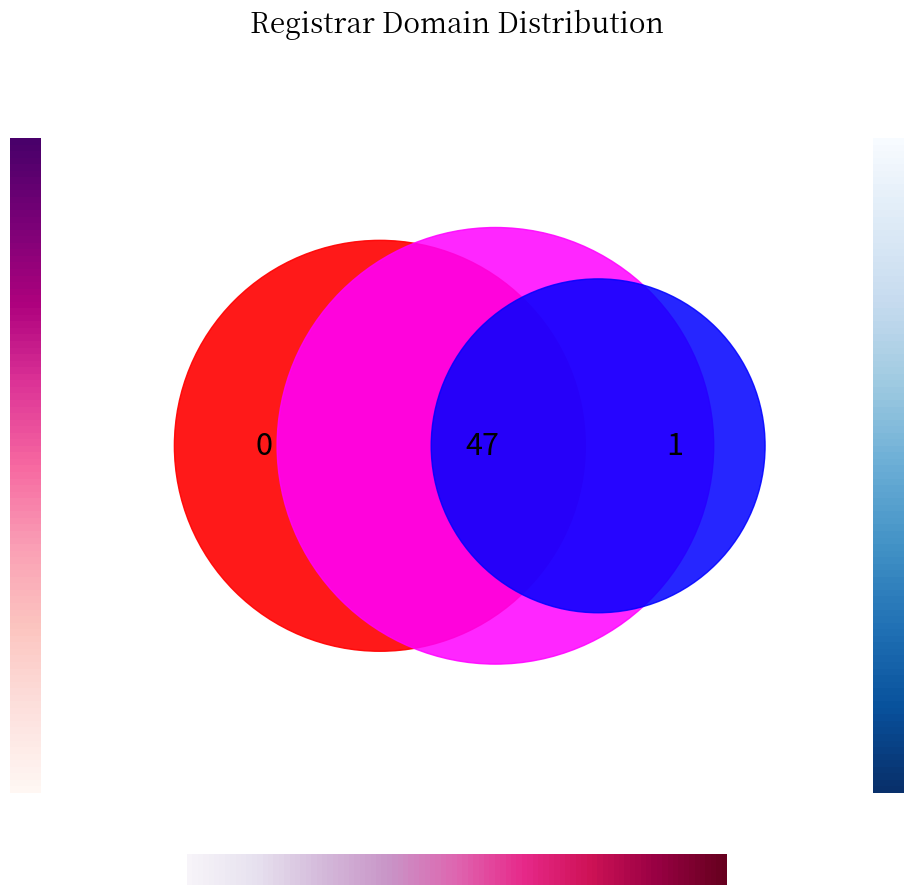

How many segments does this pie chart have?

3